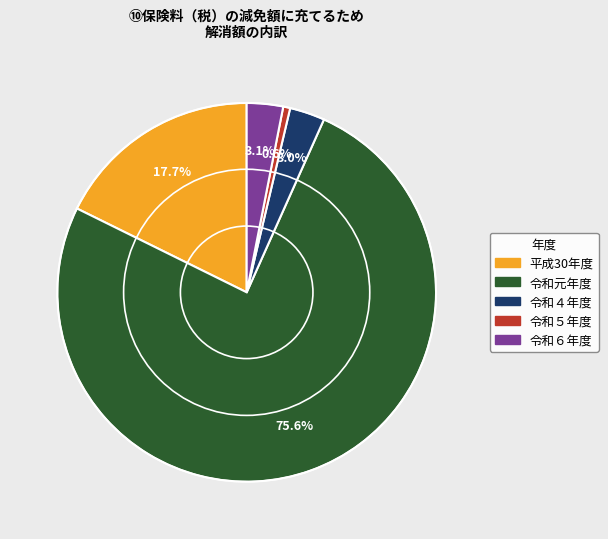

How much of the chart is everything except 令和５年度?

99.4%